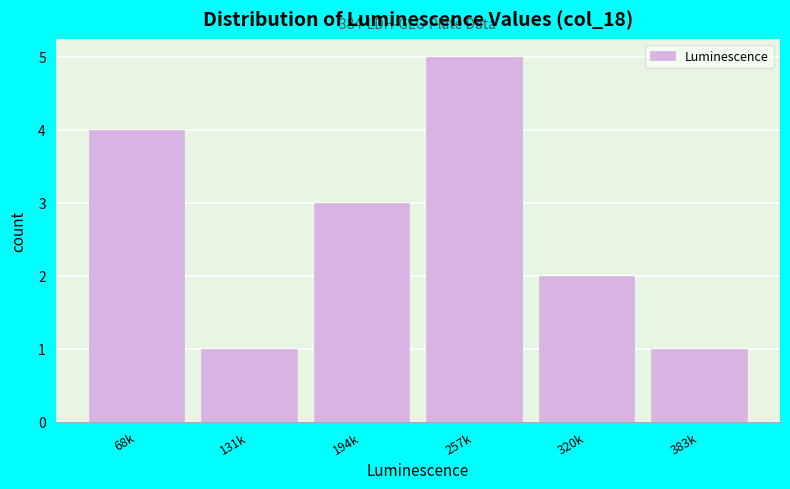

Reading left to right, extract all data points from this chart.

68k=4	131k=1	194k=3	257k=5	320k=2	383k=1